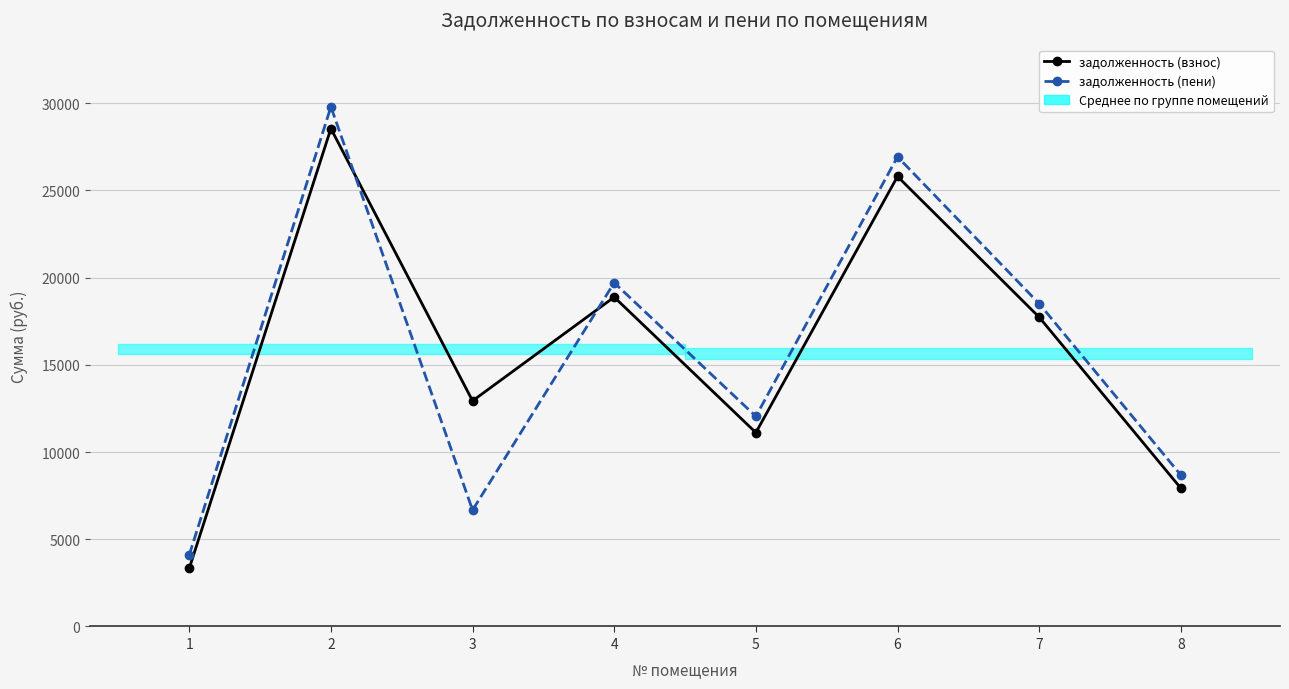

The задолженность (взнос) series shows 30086.4 at 4. True or false?

False